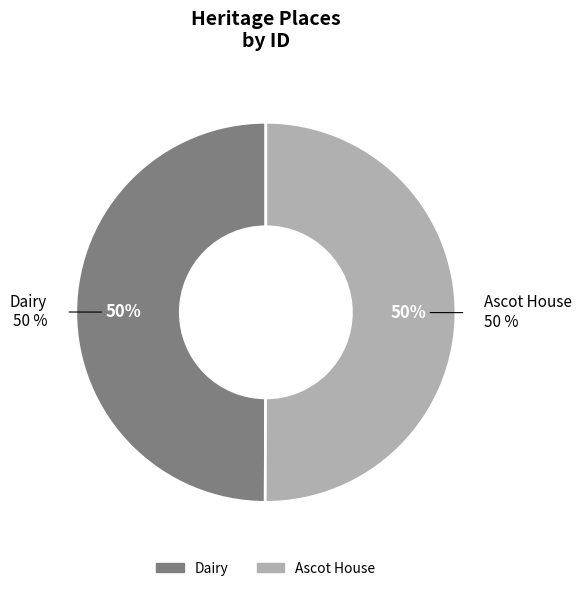

What is the ratio of the value at Dairy to the value at Ascot House?

1.0